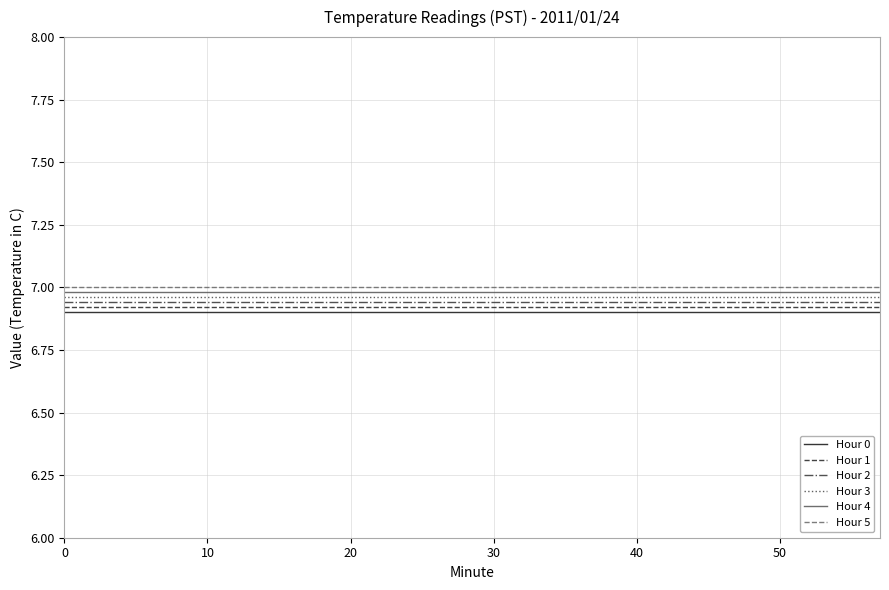

True or false: Hour 3 and Hour 0 cross at least once.

False